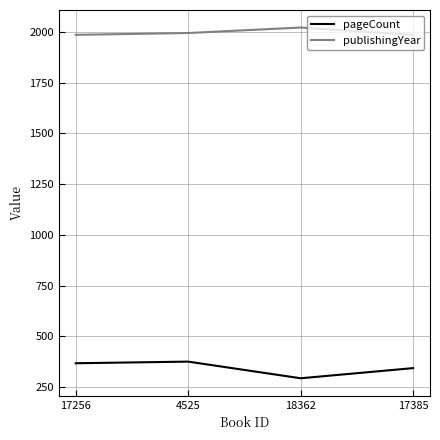

What is the total value across all series at 4525?

2371